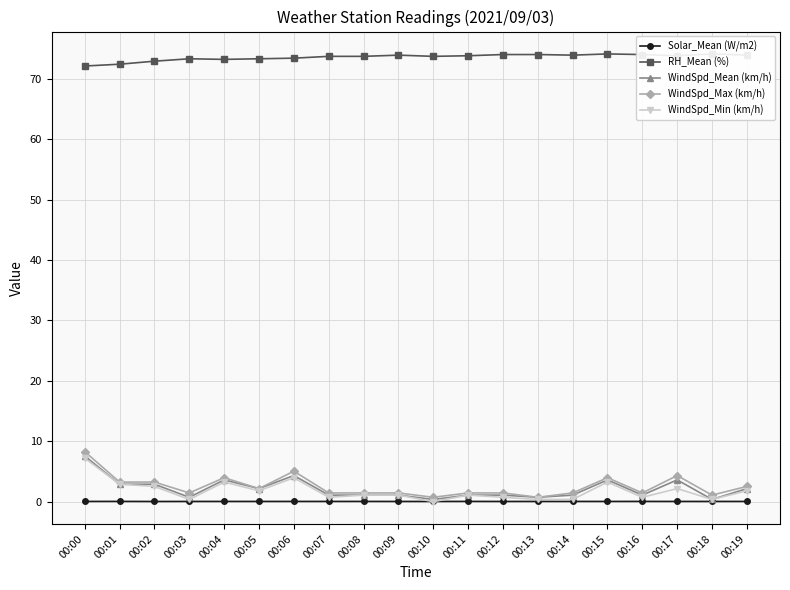

Rank the series at 00:01 from highest to lowest value.

RH_Mean (%), WindSpd_Max (km/h), WindSpd_Mean (km/h), WindSpd_Min (km/h), Solar_Mean (W/m2)